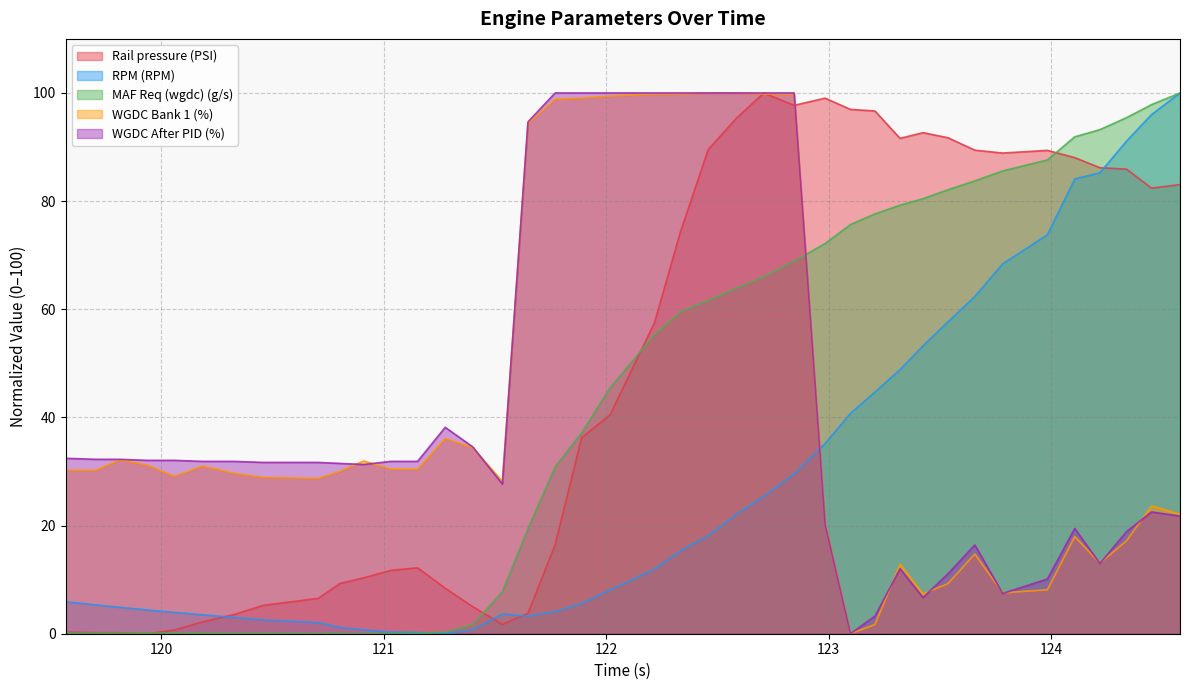

Which series has the largest total across all categories?

Rail pressure (PSI)